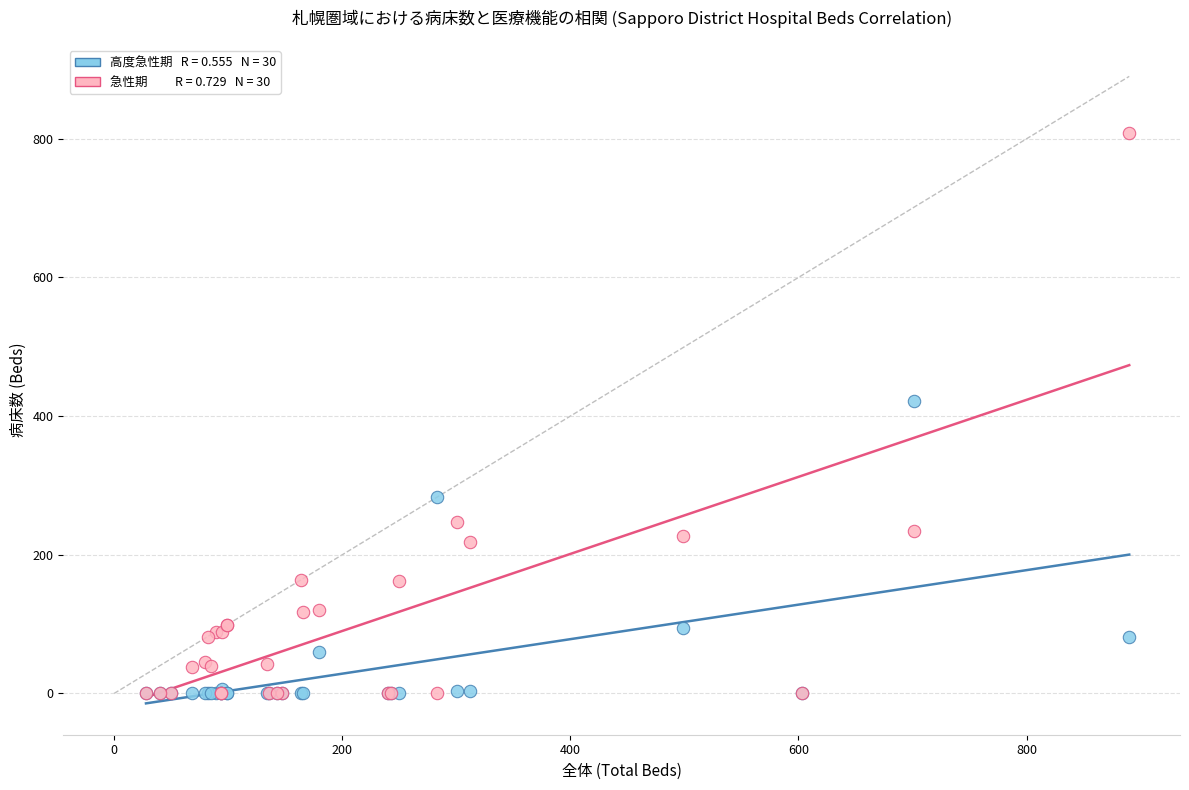

Across all series, what Y value is closest to 404?

422